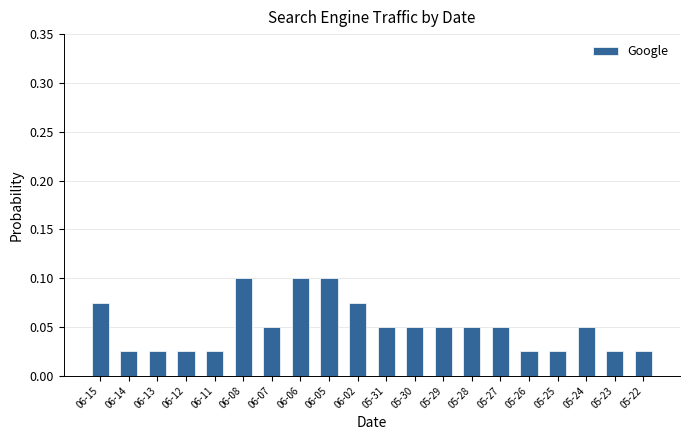

Count the values in the range 0 to 1.

20